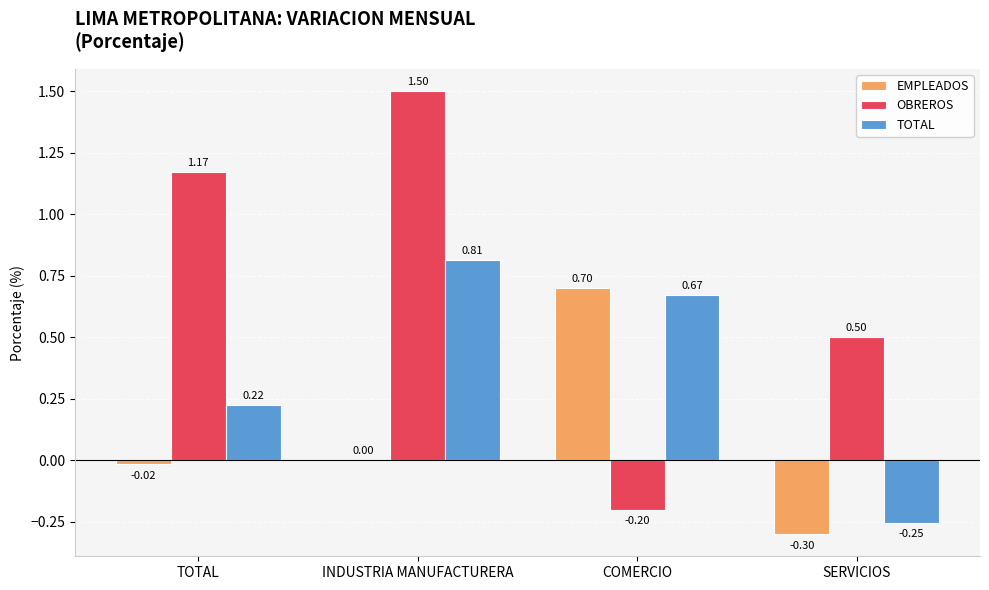

How many values in OBREROS are above zero?

3